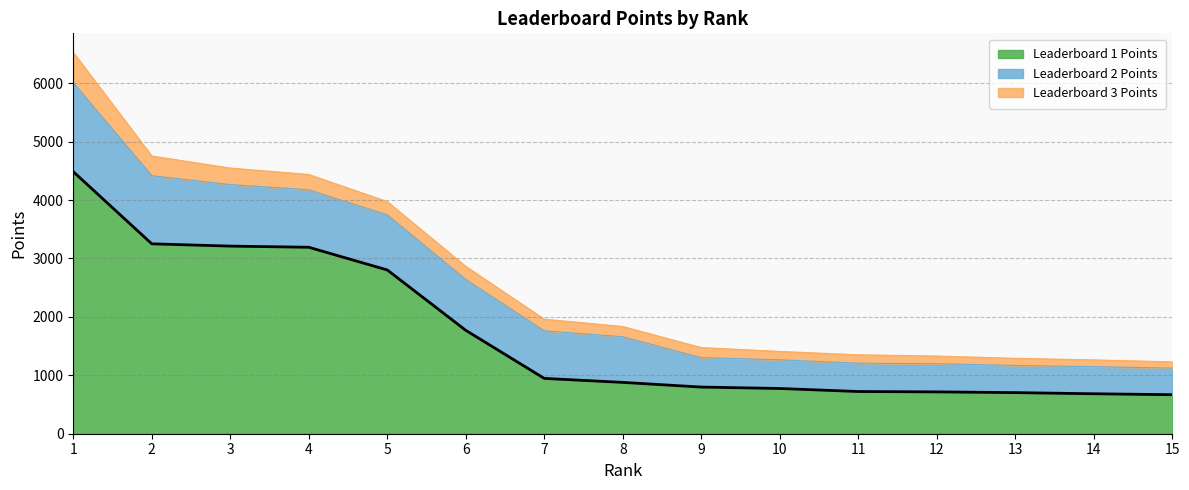

Which series changed the most between 2 and 4?

Leaderboard 2 Points